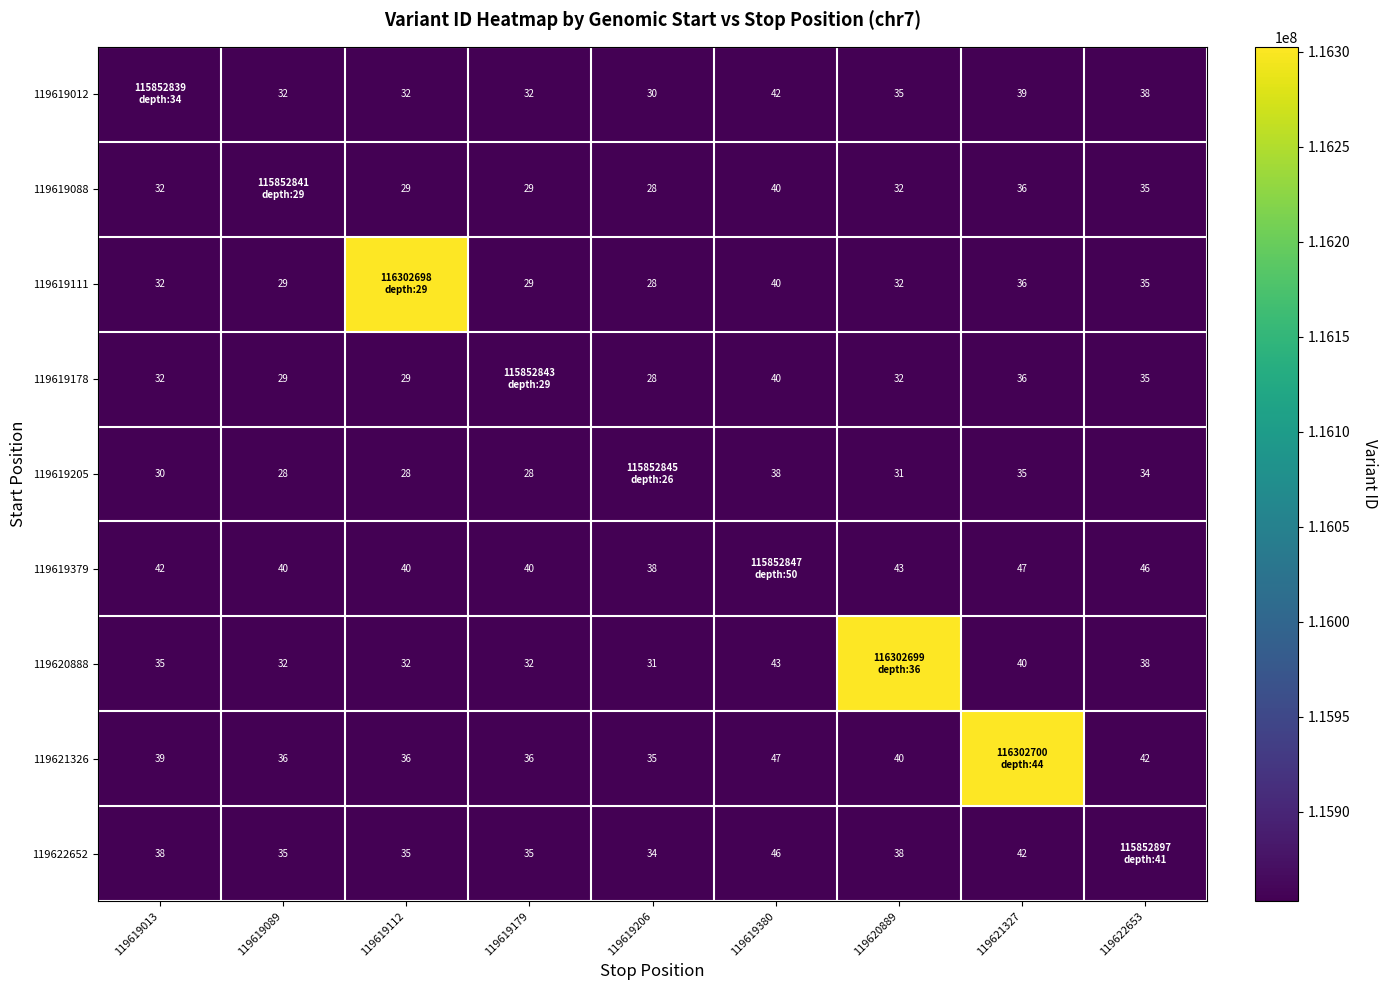

What is the sum of the 119620888 values at 119622653 and 119619179?

70